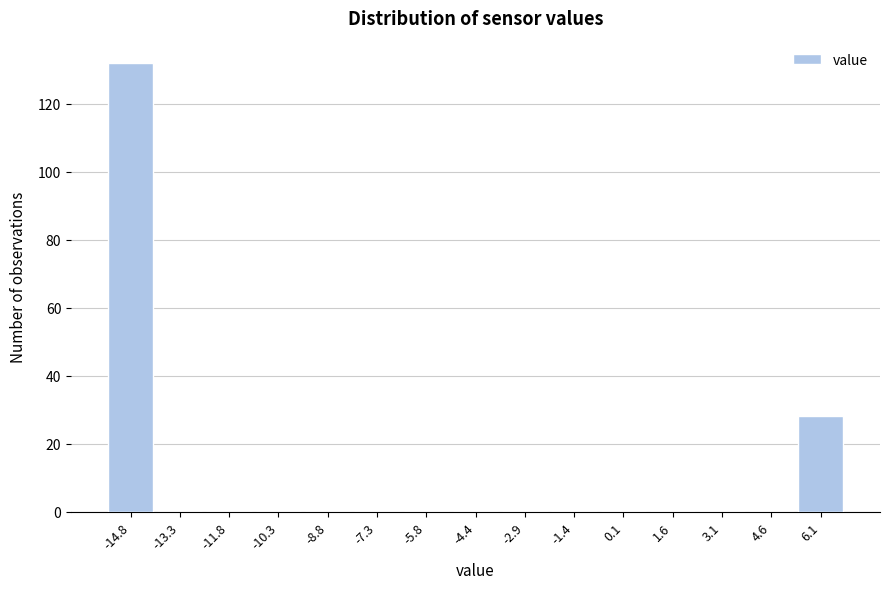

Reading left to right, extract all data points from this chart.

-14.8=132	-13.3=0	-11.8=0	-10.3=0	-8.8=0	-7.3=0	-5.8=0	-4.4=0	-2.9=0	-1.4=0	0.1=0	1.6=0	3.1=0	4.6=0	6.1=28